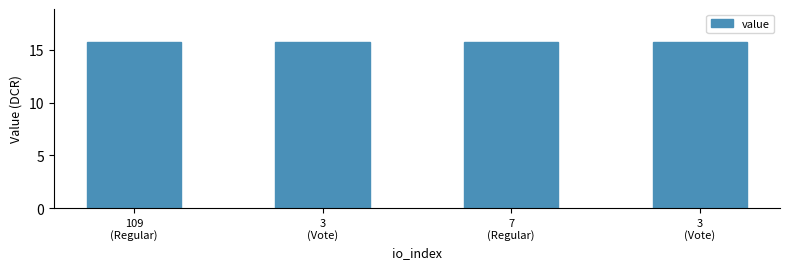

List the labels in order of value, smallest first.

109
(Regular), 3
(Vote), 7
(Regular), 3
(Vote)